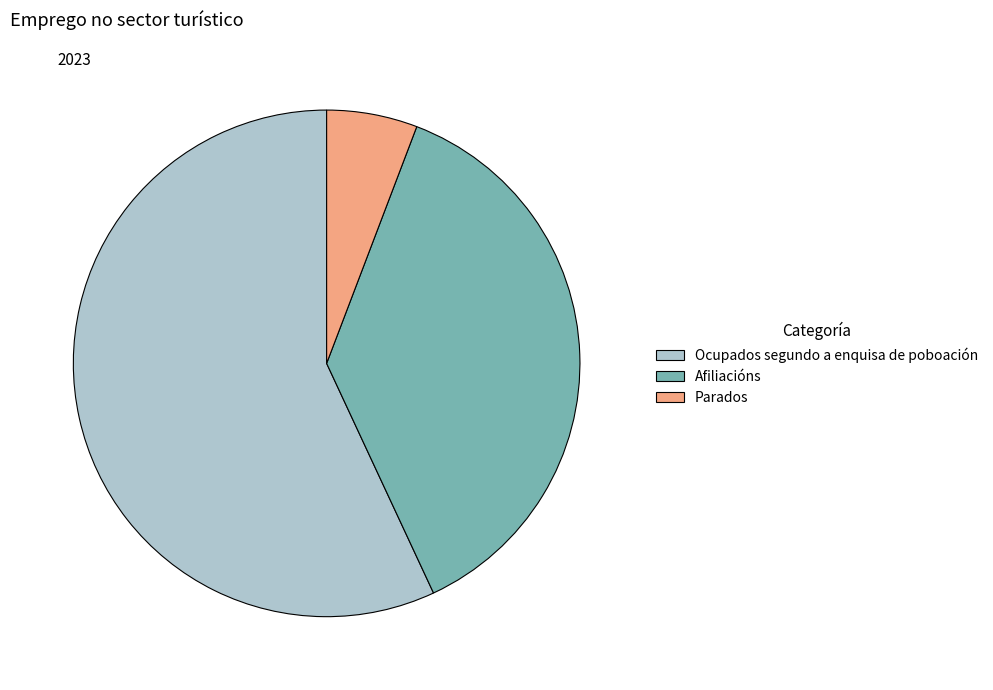

Does any single category account for the majority?

Yes